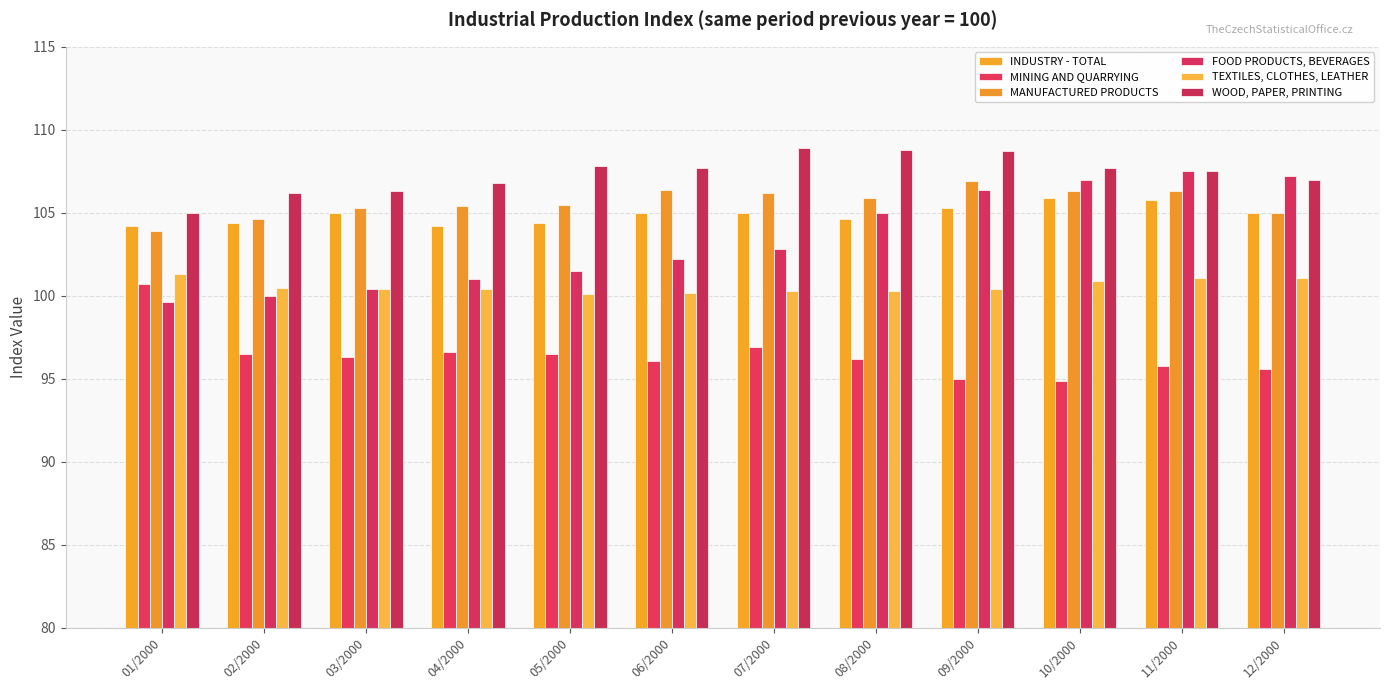

At which label does MINING AND QUARRYING reach its peak?

01/2000